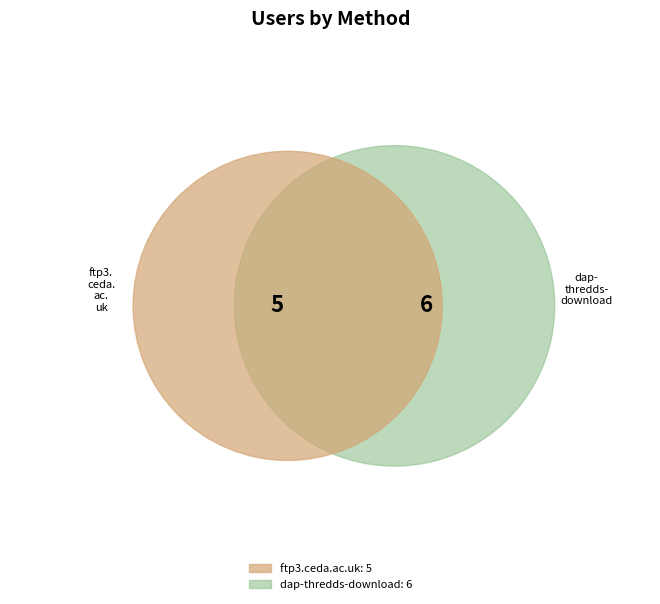

Does ftp3.ceda.ac.uk represent more than half of the total?

No